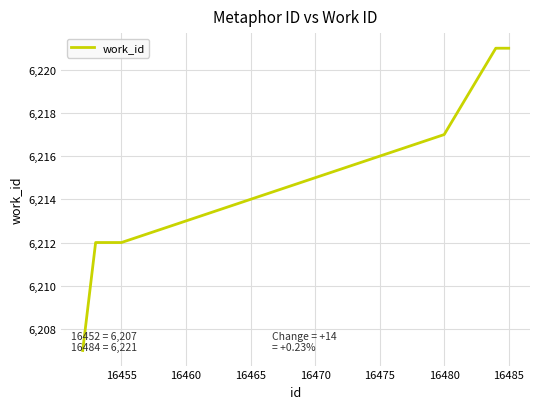

What is the minimum value shown in the chart?

6207